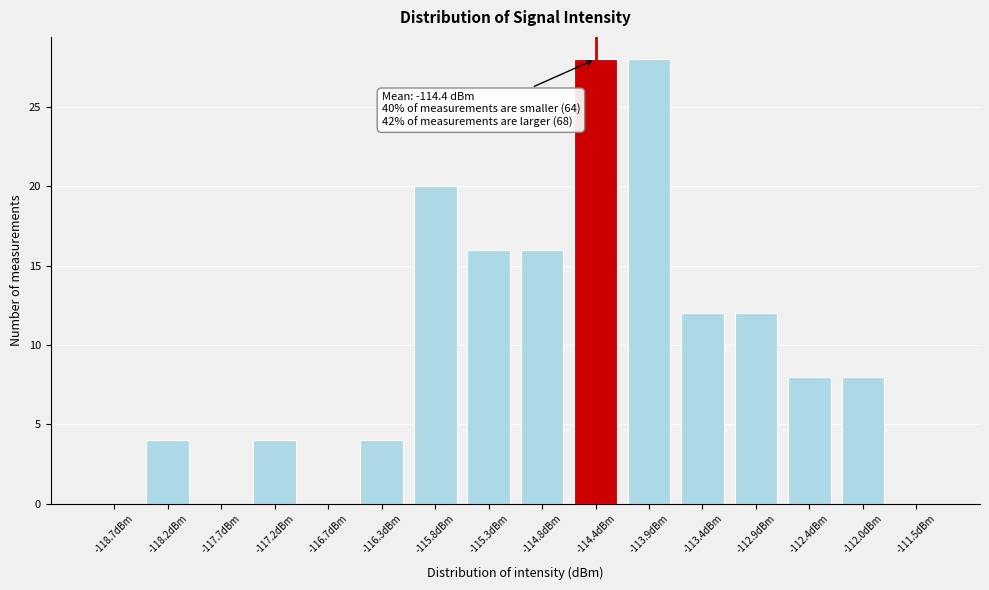

Reading left to right, extract all data points from this chart.

-118.7dBm=0	-118.2dBm=4	-117.7dBm=0	-117.2dBm=4	-116.7dBm=0	-116.3dBm=4	-115.8dBm=20	-115.3dBm=16	-114.8dBm=16	-114.4dBm=28	-113.9dBm=28	-113.4dBm=12	-112.9dBm=12	-112.4dBm=8	-112.0dBm=8	-111.5dBm=0